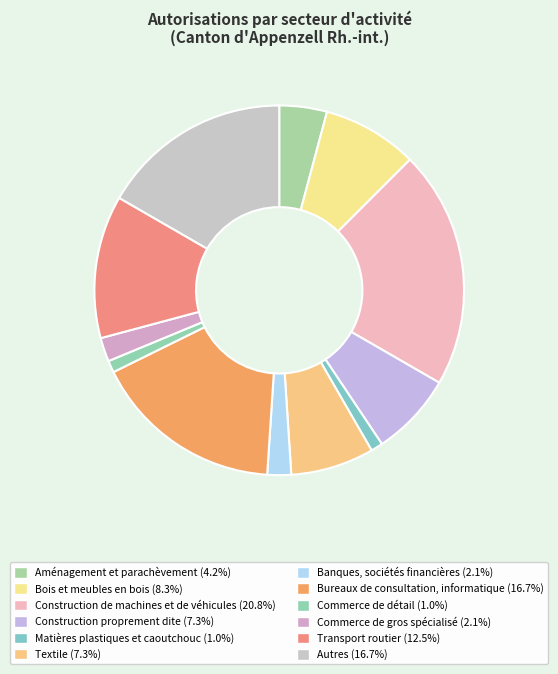

What is the ratio of the value at Construction de machines et de véhicules to the value at Transport routier?

1.7